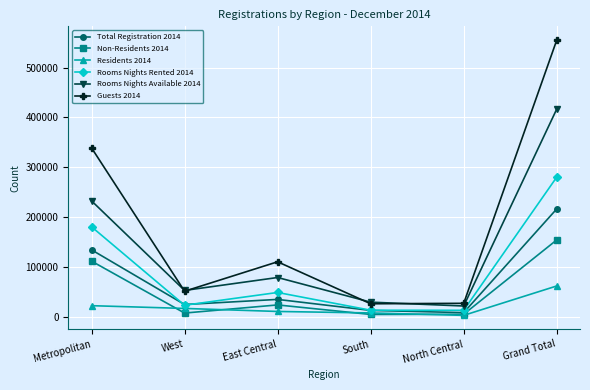

Does the chart have visible grid lines?

Yes